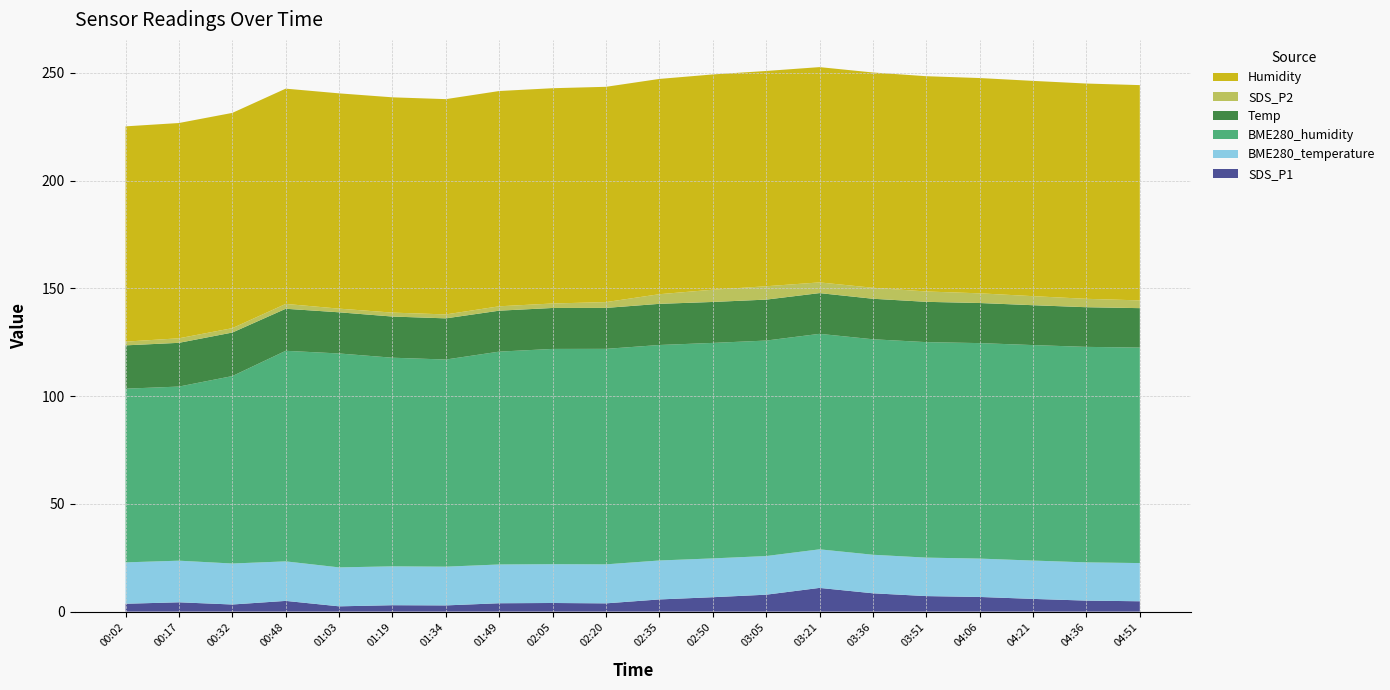

Reading left to right, transcribe all the data shown in this chart.

SDS_P1: 00:02=3.6	00:17=4.3	00:32=3.3	00:48=5.0	01:03=2.5	01:19=3.0	01:34=2.9	01:49=3.9	02:05=4.0	02:20=3.8	02:35=5.7	02:50=6.7	03:05=7.8	03:21=11.0	03:36=8.5	03:51=7.2	04:06=6.8	04:21=5.9	04:36=5.1	04:51=4.8
BME280_temperature: 00:02=19.2	00:17=19.3	00:32=19.0	00:48=18.3	01:03=18.1	01:19=18.0	01:34=18.0	01:49=18.0	02:05=18.0	02:20=18.1	02:35=18.1	02:50=18.0	03:05=17.9	03:21=17.9	03:36=17.9	03:51=17.9	04:06=17.8	04:21=17.8	04:36=17.8	04:51=17.7
BME280_humidity: 00:02=80.6	00:17=80.8	00:32=87.0	00:48=97.7	01:03=99.3	01:19=96.8	01:34=96.1	01:49=98.8	02:05=99.9	02:20=100.0	02:35=100.0	02:50=100.0	03:05=100.0	03:21=100.0	03:36=100.0	03:51=100.0	04:06=100.0	04:21=100.0	04:36=100.0	04:51=100.0
Temp: 00:02=20.1	00:17=20.3	00:32=20.2	00:48=19.5	01:03=19.1	01:19=19.1	01:34=19.1	01:49=19.0	02:05=19.0	02:20=19.0	02:35=19.1	02:50=19.0	03:05=19.0	03:21=18.9	03:36=18.8	03:51=18.7	04:06=18.6	04:21=18.5	04:36=18.4	04:51=18.3
SDS_P2: 00:02=1.7	00:17=2.1	00:32=2.0	00:48=2.2	01:03=1.7	01:19=1.8	01:34=1.8	01:49=2.0	02:05=2.1	02:20=2.7	02:35=4.5	02:50=5.7	03:05=6.2	03:21=5.0	03:36=5.1	03:51=4.8	04:06=4.5	04:21=4.2	04:36=3.9	04:51=3.6
Humidity: 00:02=99.9	00:17=99.9	00:32=99.9	00:48=99.9	01:03=99.9	01:19=99.9	01:34=99.9	01:49=99.9	02:05=99.9	02:20=99.9	02:35=99.9	02:50=99.9	03:05=99.9	03:21=99.9	03:36=99.9	03:51=99.9	04:06=99.9	04:21=99.9	04:36=99.9	04:51=99.9